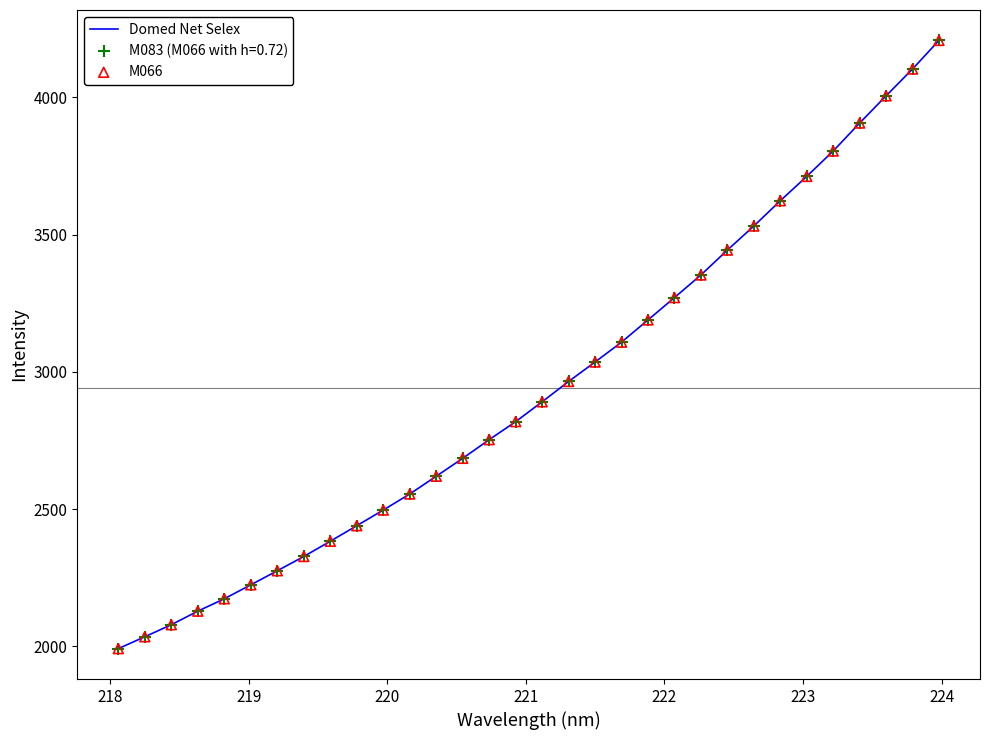

What is the difference between the maximum and minimum values?

2215.6